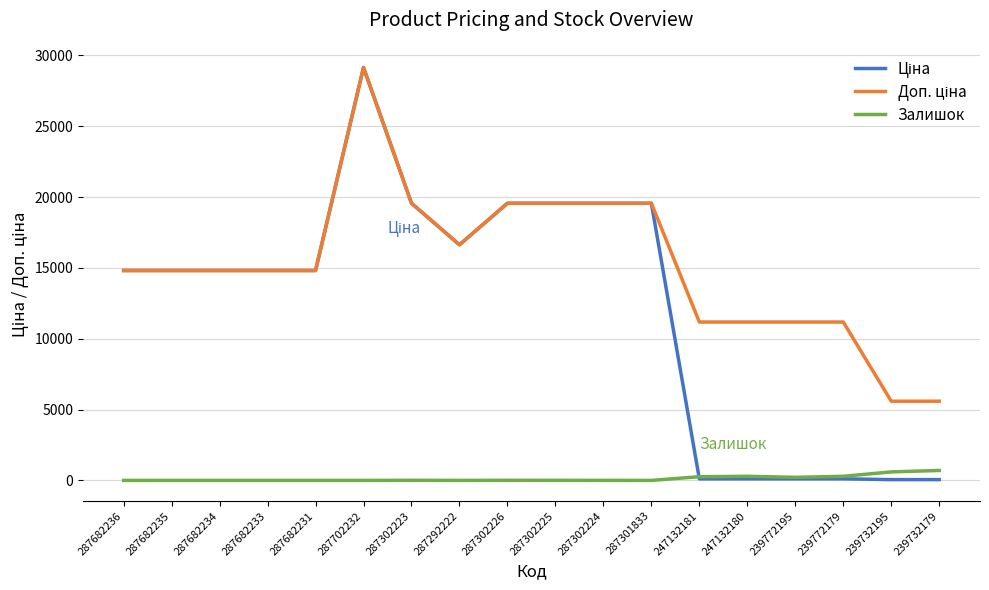

What is the difference between the highest and lowest values at 287682231?

14817.6